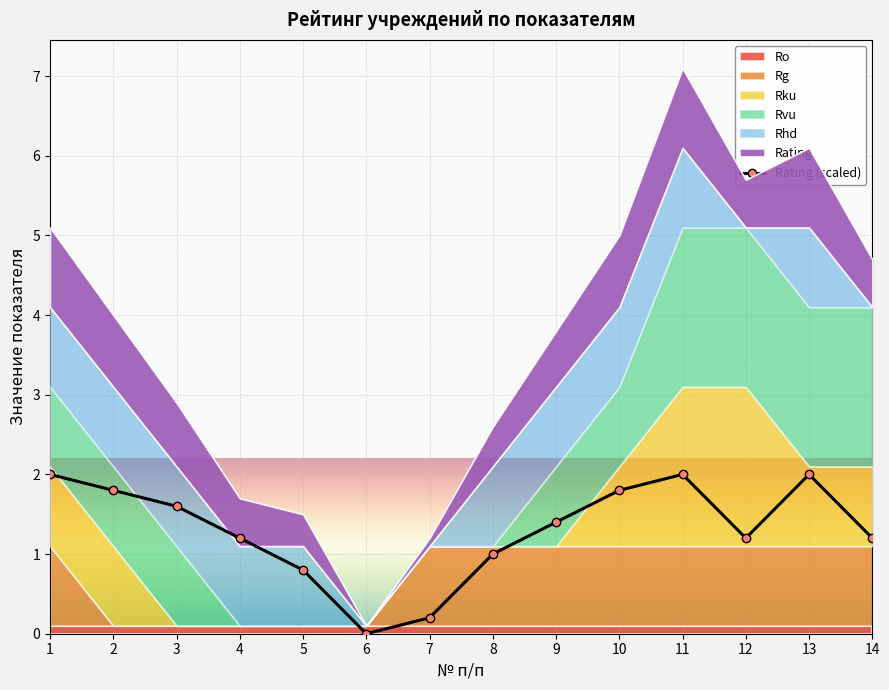

How many values are above zero?

13